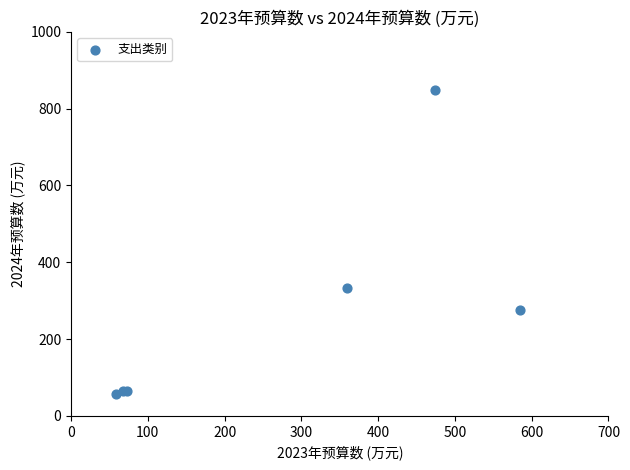

What Y value in the scatter plot is closest to 452?

332.4